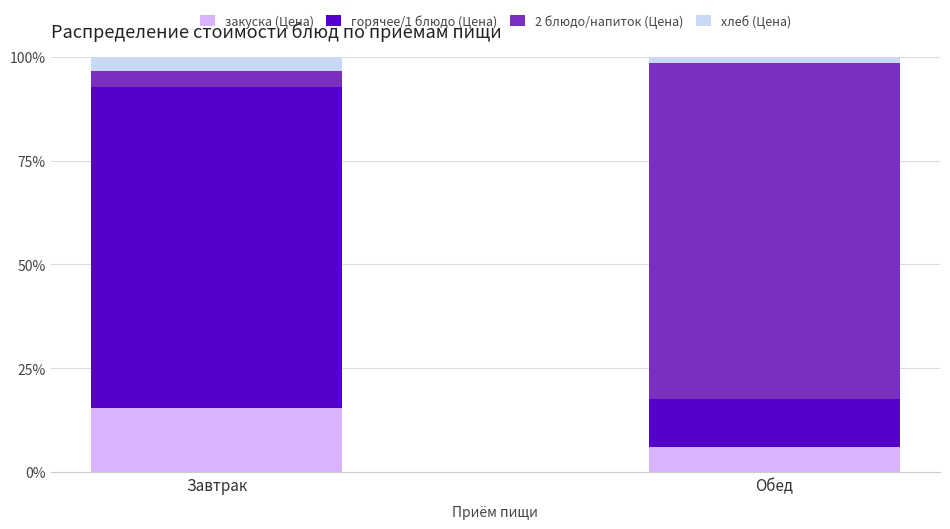

What is the total value across all series at Обед?

100.0